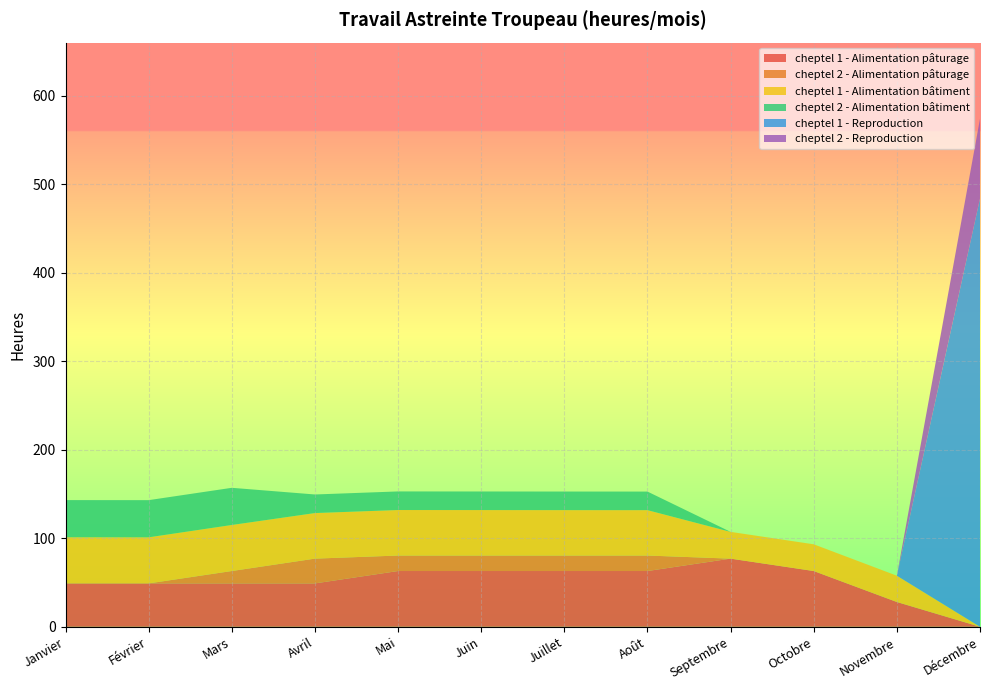

Reading left to right, what are all the values shown in this chart?

cheptel 1 - Alimentation pâturage: Janvier=49.0	Février=49.0	Mars=49.0	Avril=49.0	Mai=63.0	Juin=63.0	Juillet=63.0	Août=63.0	Septembre=77.0	Octobre=63.0	Novembre=28.0	Décembre=0.0
cheptel 2 - Alimentation pâturage: Janvier=0.0	Février=0.0	Mars=14.0	Avril=28.0	Mai=17.5	Juin=17.5	Juillet=17.5	Août=17.5	Septembre=0.0	Octobre=0.0	Novembre=0.0	Décembre=0.0
cheptel 1 - Alimentation bâtiment: Janvier=52.1	Février=52.1	Mars=52.0	Avril=51.5	Mai=51.4	Juin=51.4	Juillet=51.3	Août=51.3	Septembre=30.2	Octobre=30.2	Novembre=29.7	Décembre=0.0
cheptel 2 - Alimentation bâtiment: Janvier=42.0	Février=42.0	Mars=42.0	Avril=21.0	Mai=21.0	Juin=21.0	Juillet=21.0	Août=21.0	Septembre=0.0	Octobre=0.0	Novembre=0.0	Décembre=0.0
cheptel 1 - Reproduction: Janvier=0.0	Février=0.0	Mars=0.0	Avril=0.0	Mai=0.0	Juin=0.0	Juillet=0.0	Août=0.0	Septembre=0.0	Octobre=0.0	Novembre=0.0	Décembre=484.0
cheptel 2 - Reproduction: Janvier=0.0	Février=0.0	Mars=0.0	Avril=0.0	Mai=0.0	Juin=0.0	Juillet=0.0	Août=0.0	Septembre=0.0	Octobre=0.0	Novembre=0.0	Décembre=90.0